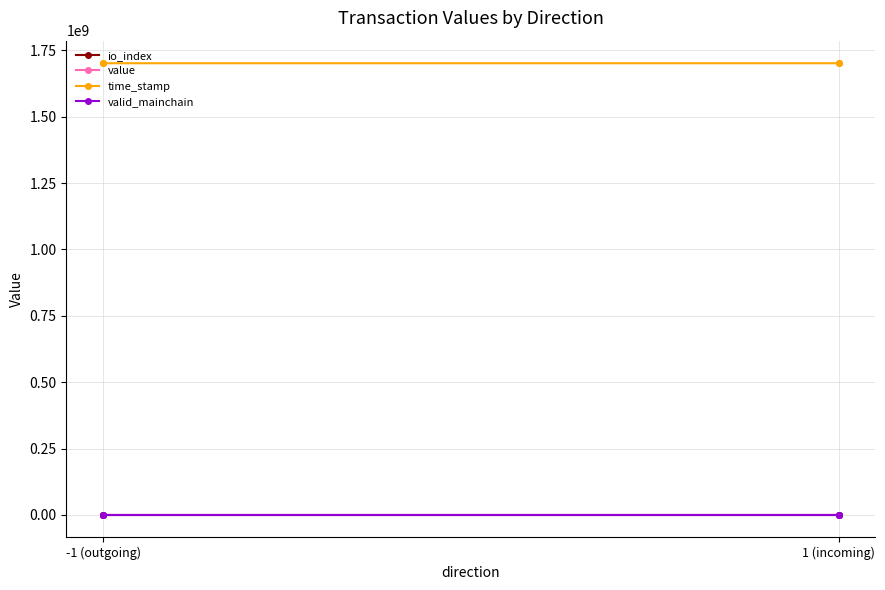

Rank the series by their maximum value, from highest to lowest.

time_stamp, value, io_index, valid_mainchain